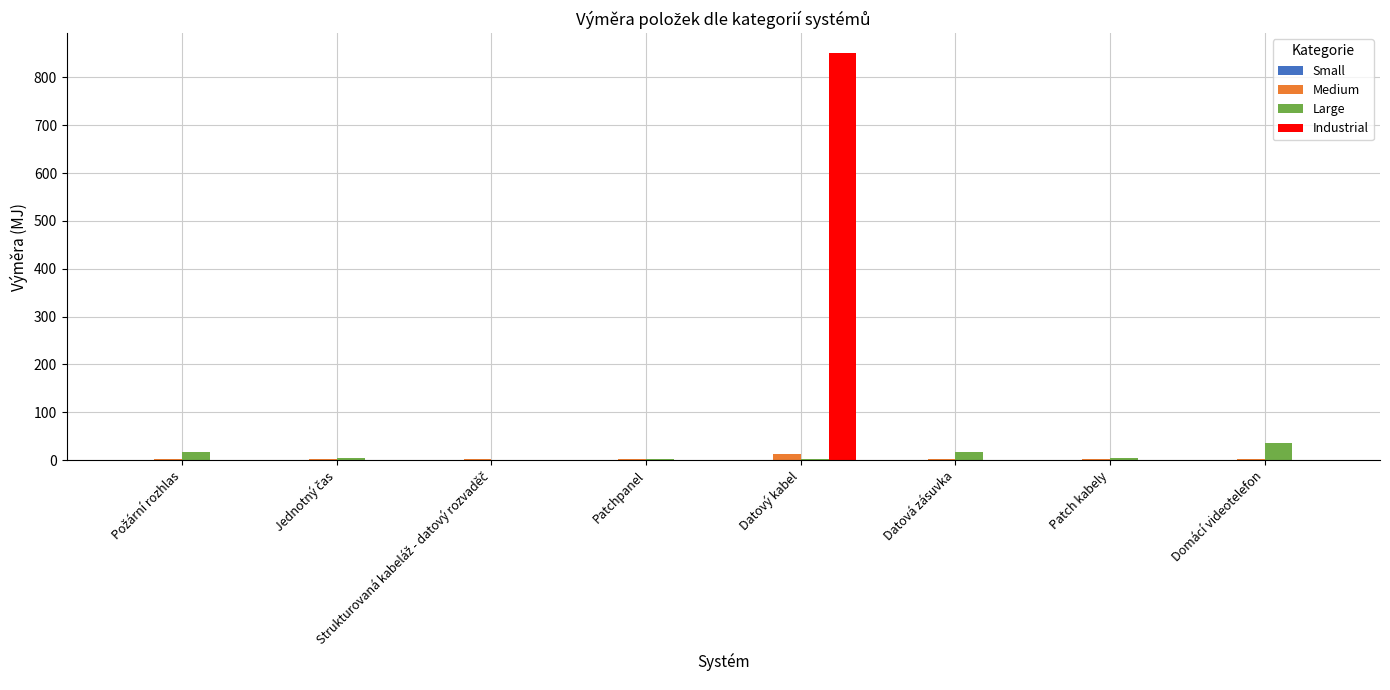

At which category is the sum across all series the highest?

Datový kabel